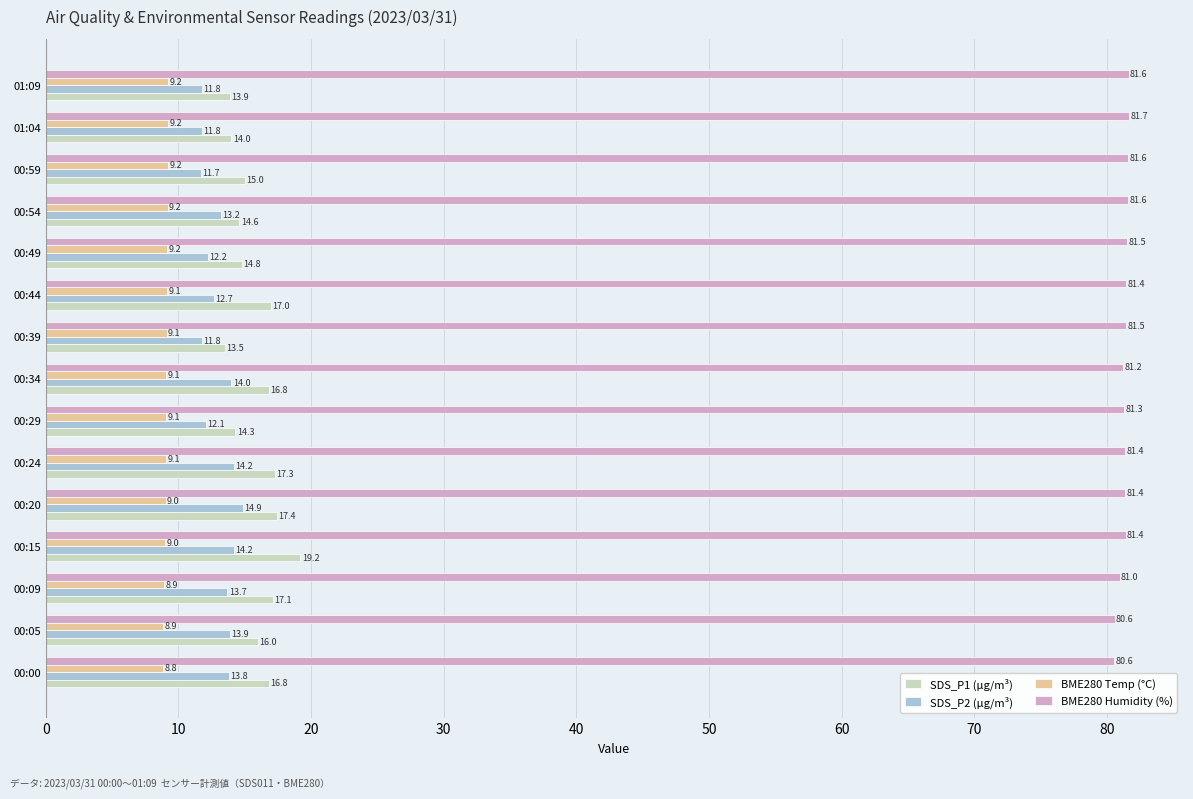

List the series in order of their peak value, highest first.

BME280 Humidity (%), SDS_P1 (µg/m³), SDS_P2 (µg/m³), BME280 Temp (°C)